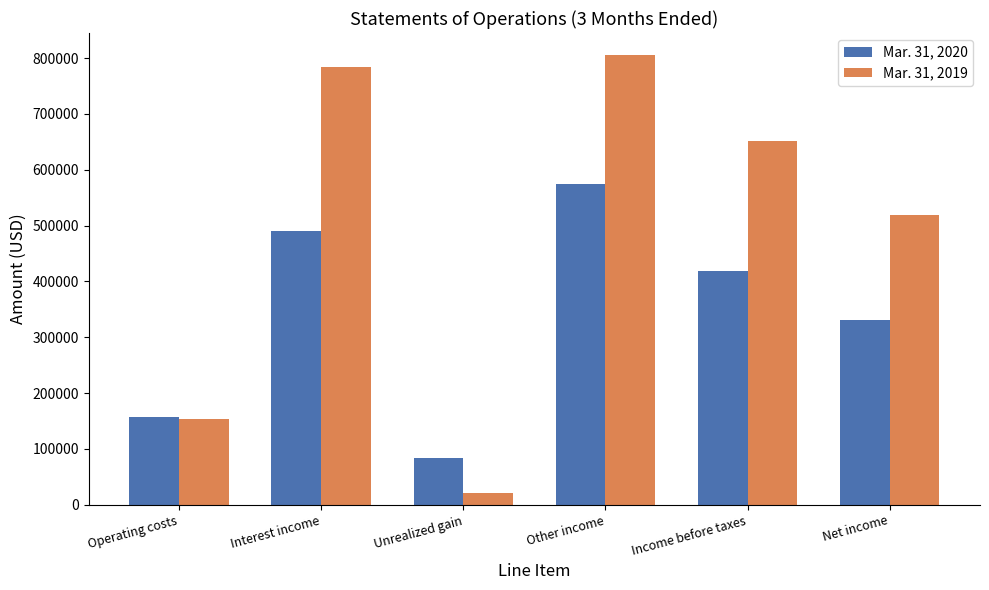

Which series has the largest total across all categories?

Mar. 31, 2019